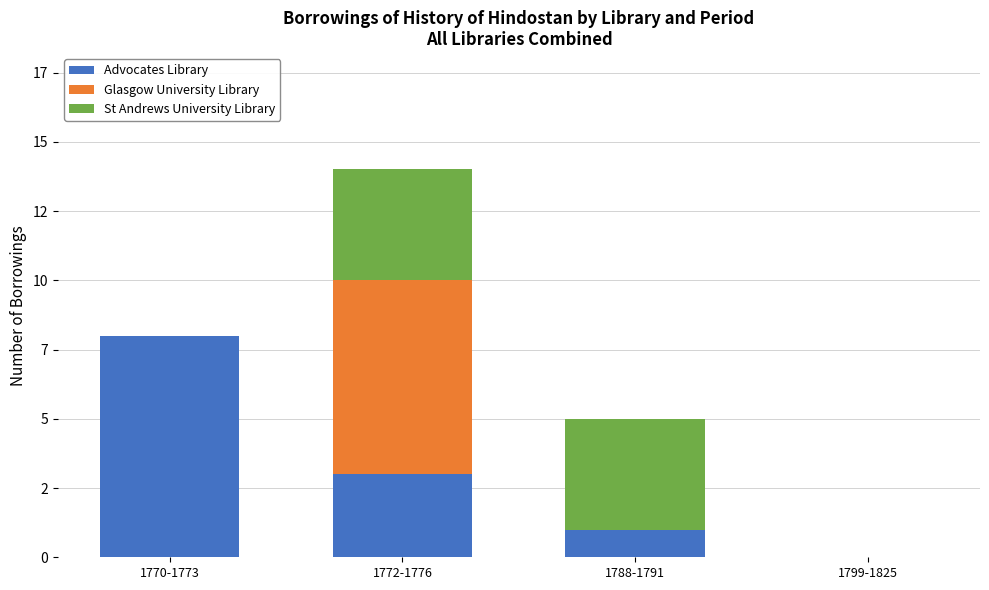

Where is Glasgow University Library nearest to the value 3?

1770-1773